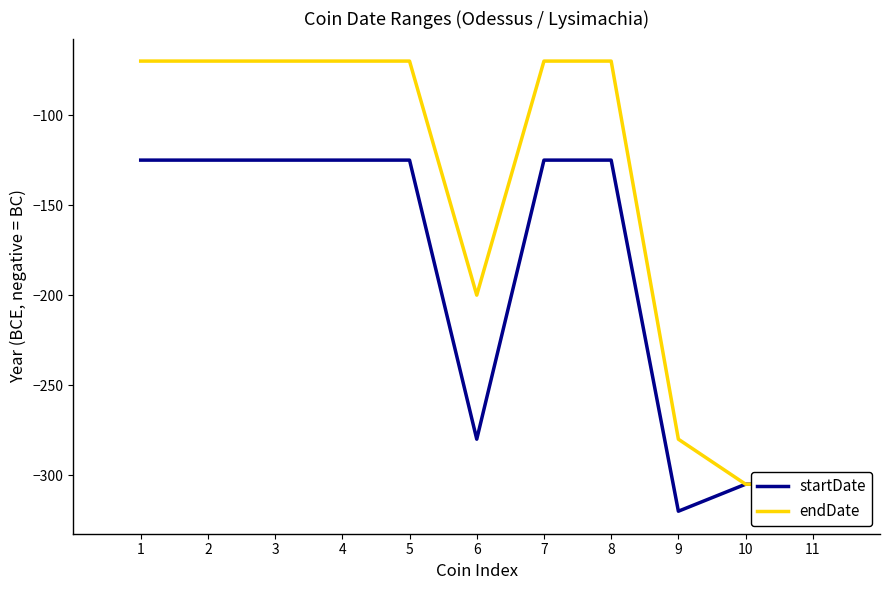

True or false: startDate and endDate intersect in this chart.

False